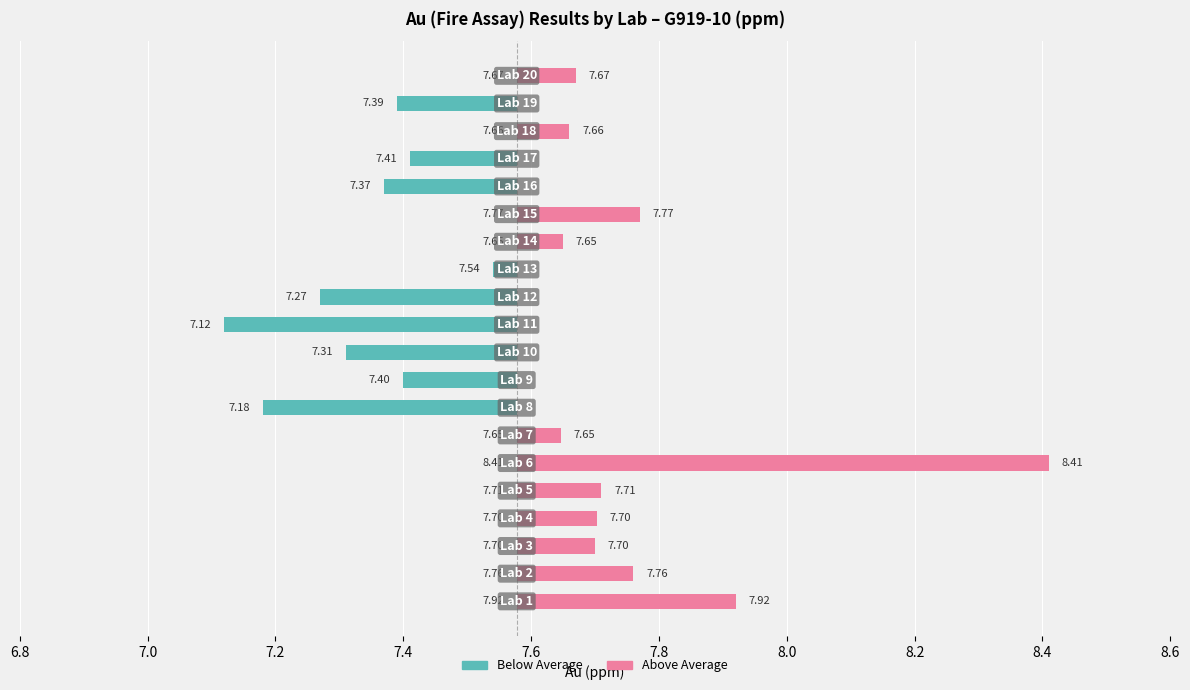

Reading left to right, extract all data points from this chart.

Lab 1=7.9	Lab 2=7.8	Lab 3=7.7	Lab 4=7.7	Lab 5=7.7	Lab 6=8.4	Lab 7=7.6	Lab 8=7.2	Lab 9=7.4	Lab 10=7.3	Lab 11=7.1	Lab 12=7.3	Lab 13=7.5	Lab 14=7.7	Lab 15=7.8	Lab 16=7.4	Lab 17=7.4	Lab 18=7.7	Lab 19=7.4	Lab 20=7.7